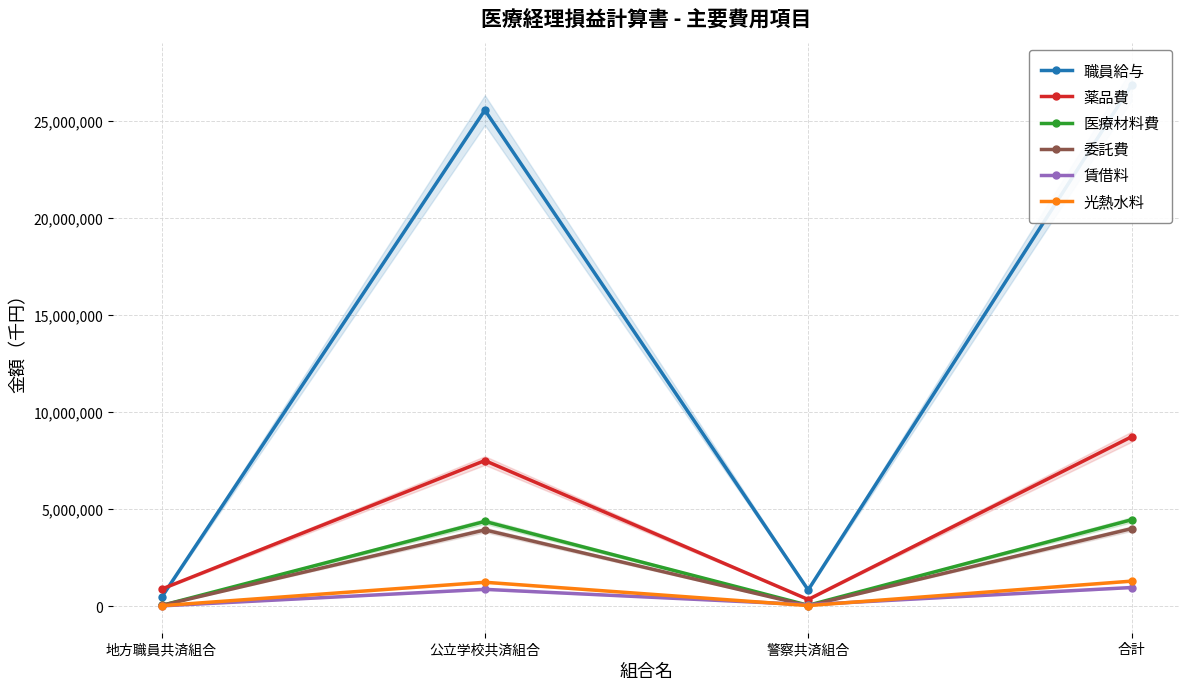

What is the sum of all 委託費 values?

7987530